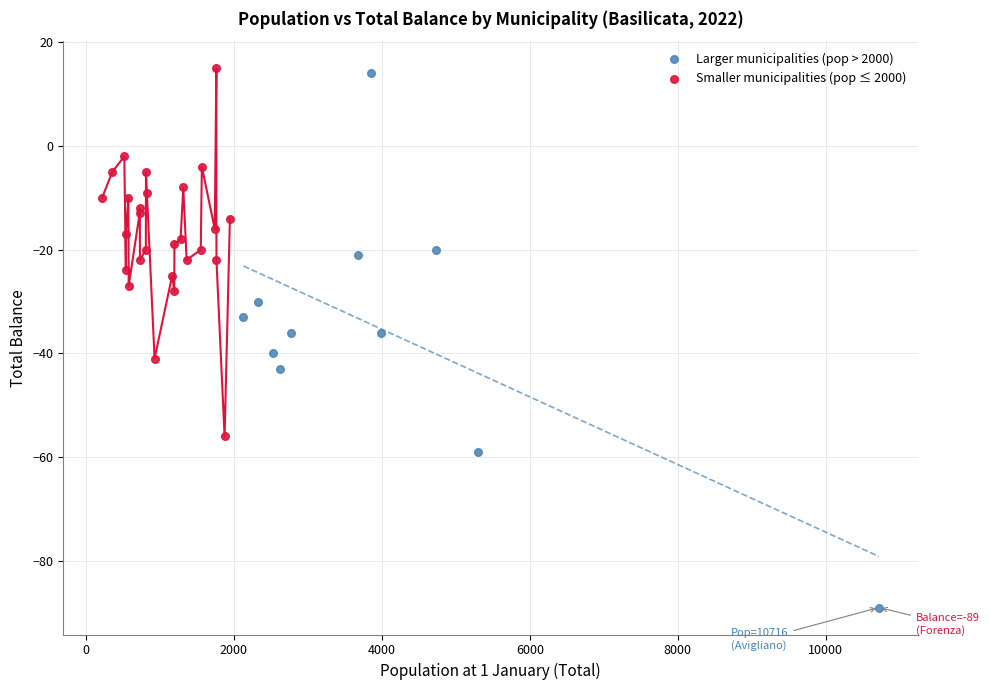

Which series reaches the minimum Y coordinate?

Larger municipalities (pop > 2000)